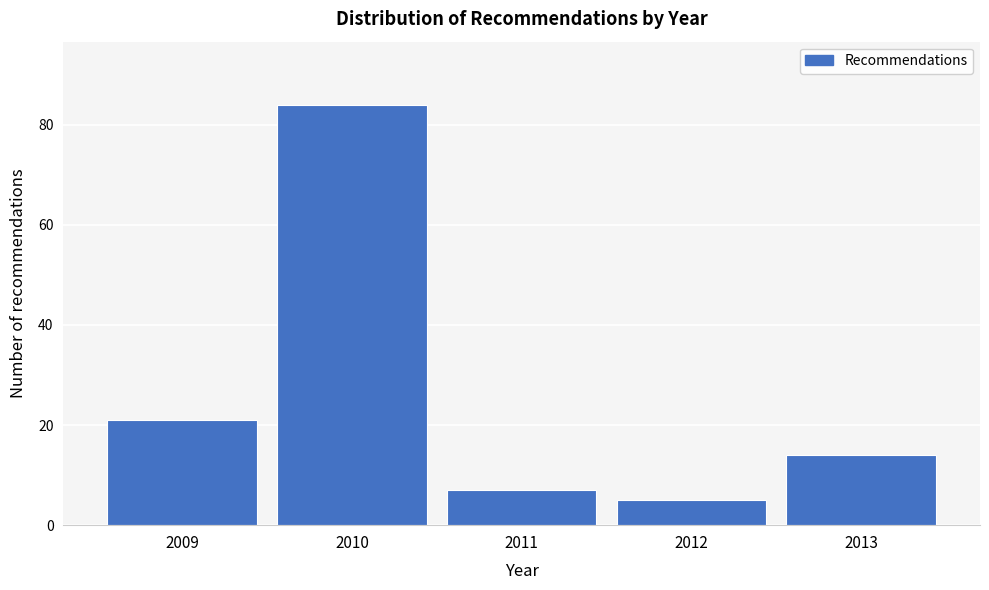

Reading left to right, list all the values displayed in this chart.

2009=21	2010=84	2011=7	2012=5	2013=14